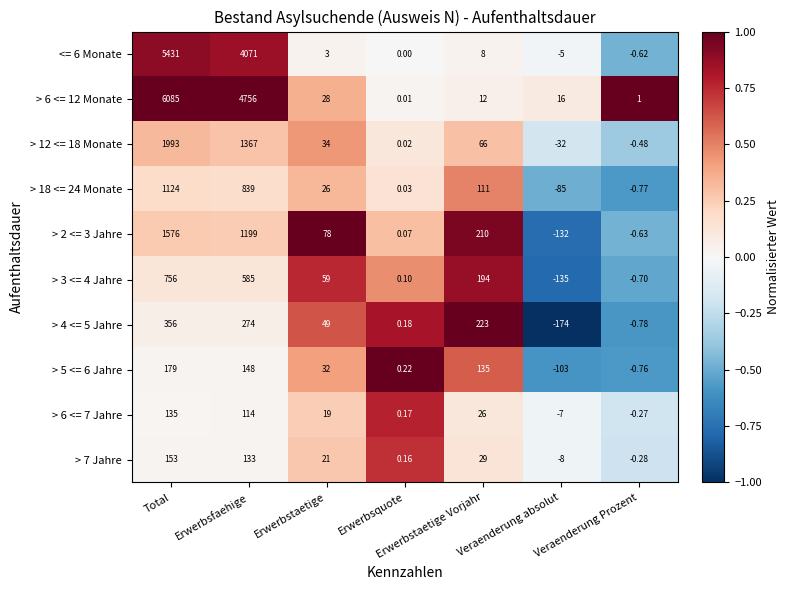

Which category has the highest value across all series?

Total